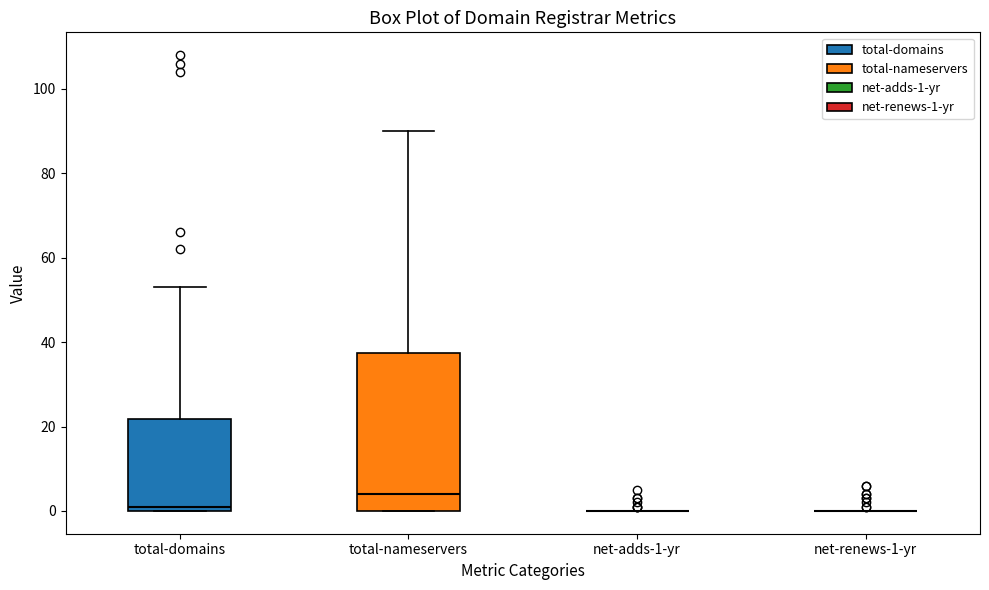

Reading left to right, read every box against the y-axis: the position of its median line, the range the box covers, and the ends of its whiskers. The values are not printed on the chart, so give them approximately, as read against the axis.

total-domains: median 2, box 0 to 22, whiskers 0 to 54
total-nameservers: median 4, box 0 to 38, whiskers 0 to 90
net-adds-1-yr: box collapsed to a line at 0, whiskers 0 to 0
net-renews-1-yr: box collapsed to a line at 0, whiskers 0 to 0